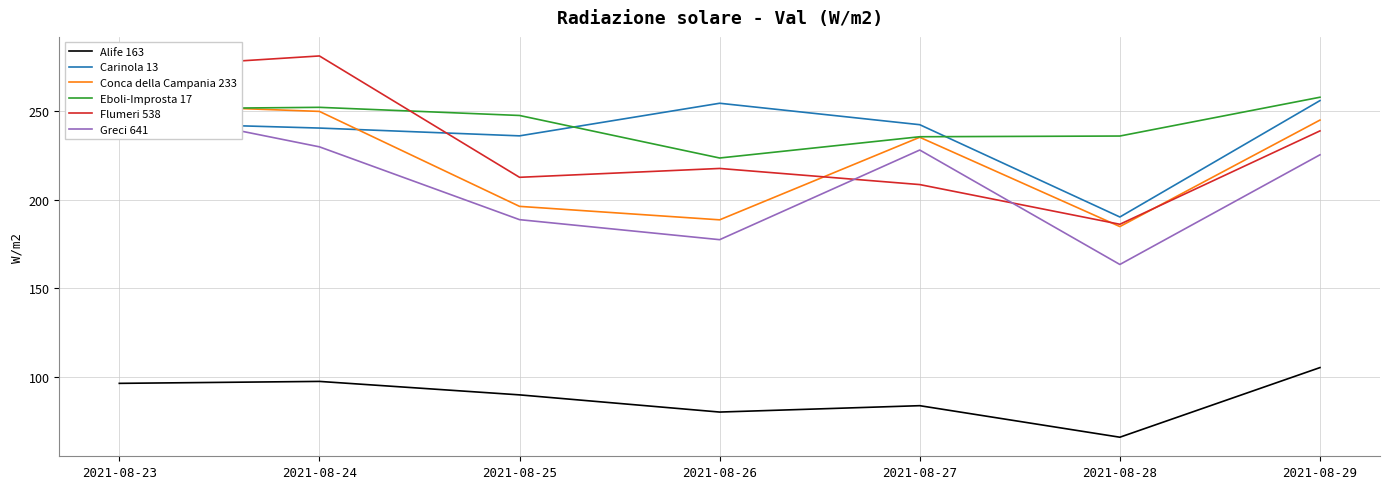

True or false: Carinola 13 has a value of 367.9 at 2021-08-29.

False